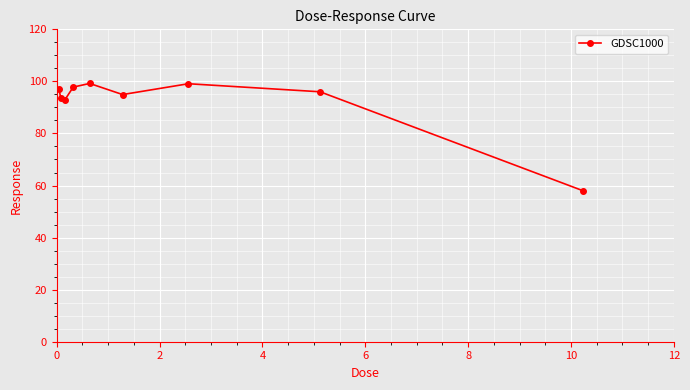

True or false: there are more than 2 points higher than both neighbors.

False